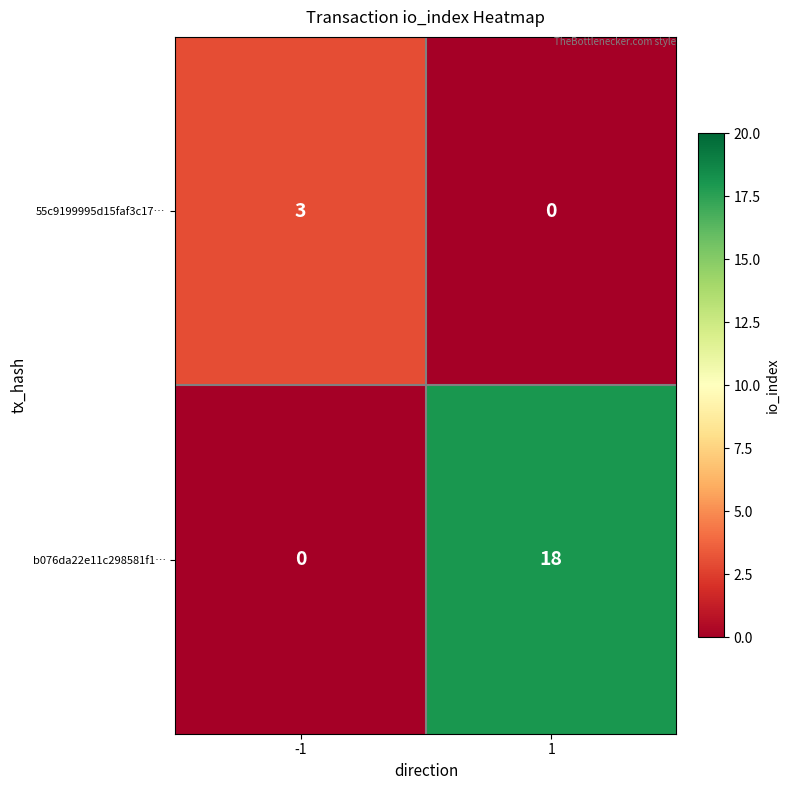

At which category is the sum across all series the highest?

1